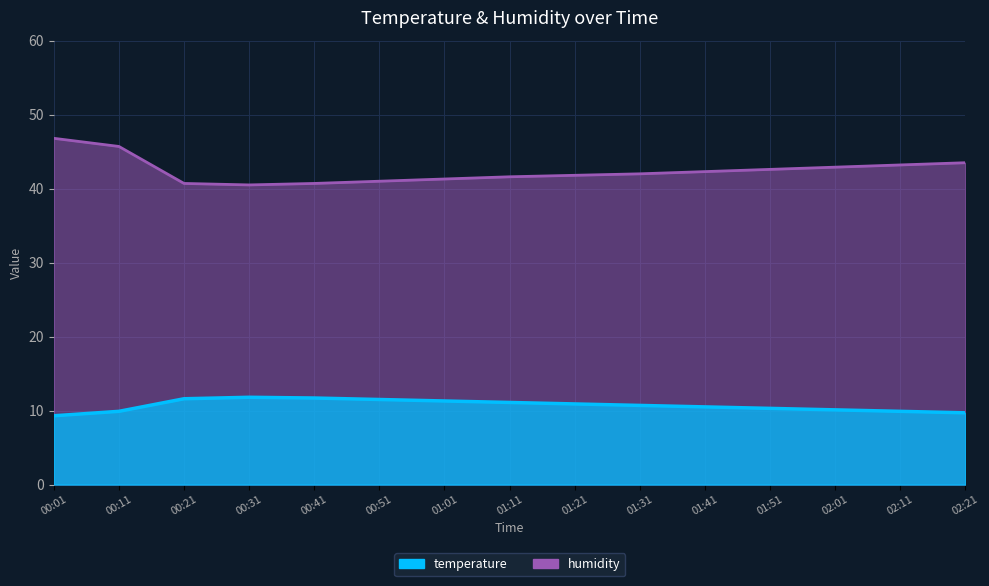

At which label does temperature reach its peak?

00:31